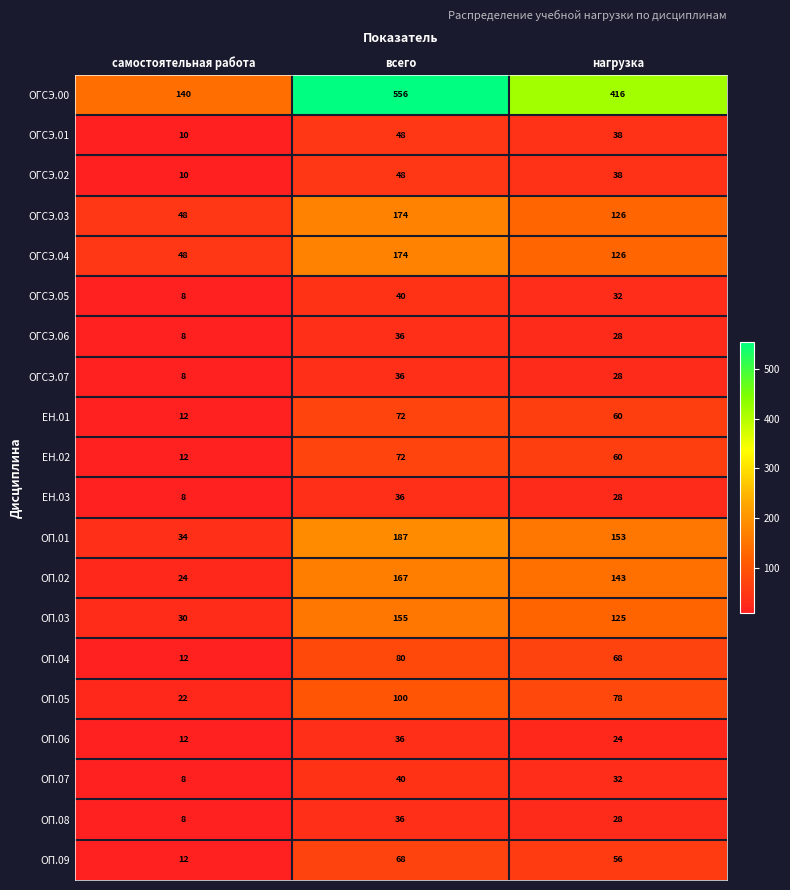

At which category is the sum across all series the highest?

всего